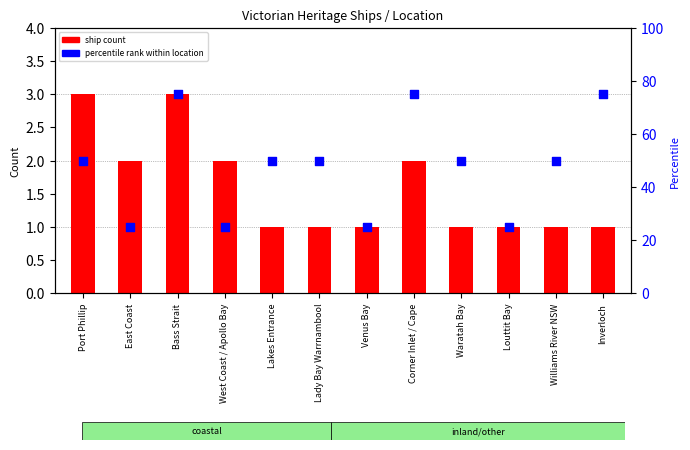

Which series reaches the maximum Y coordinate?

percentile rank within location